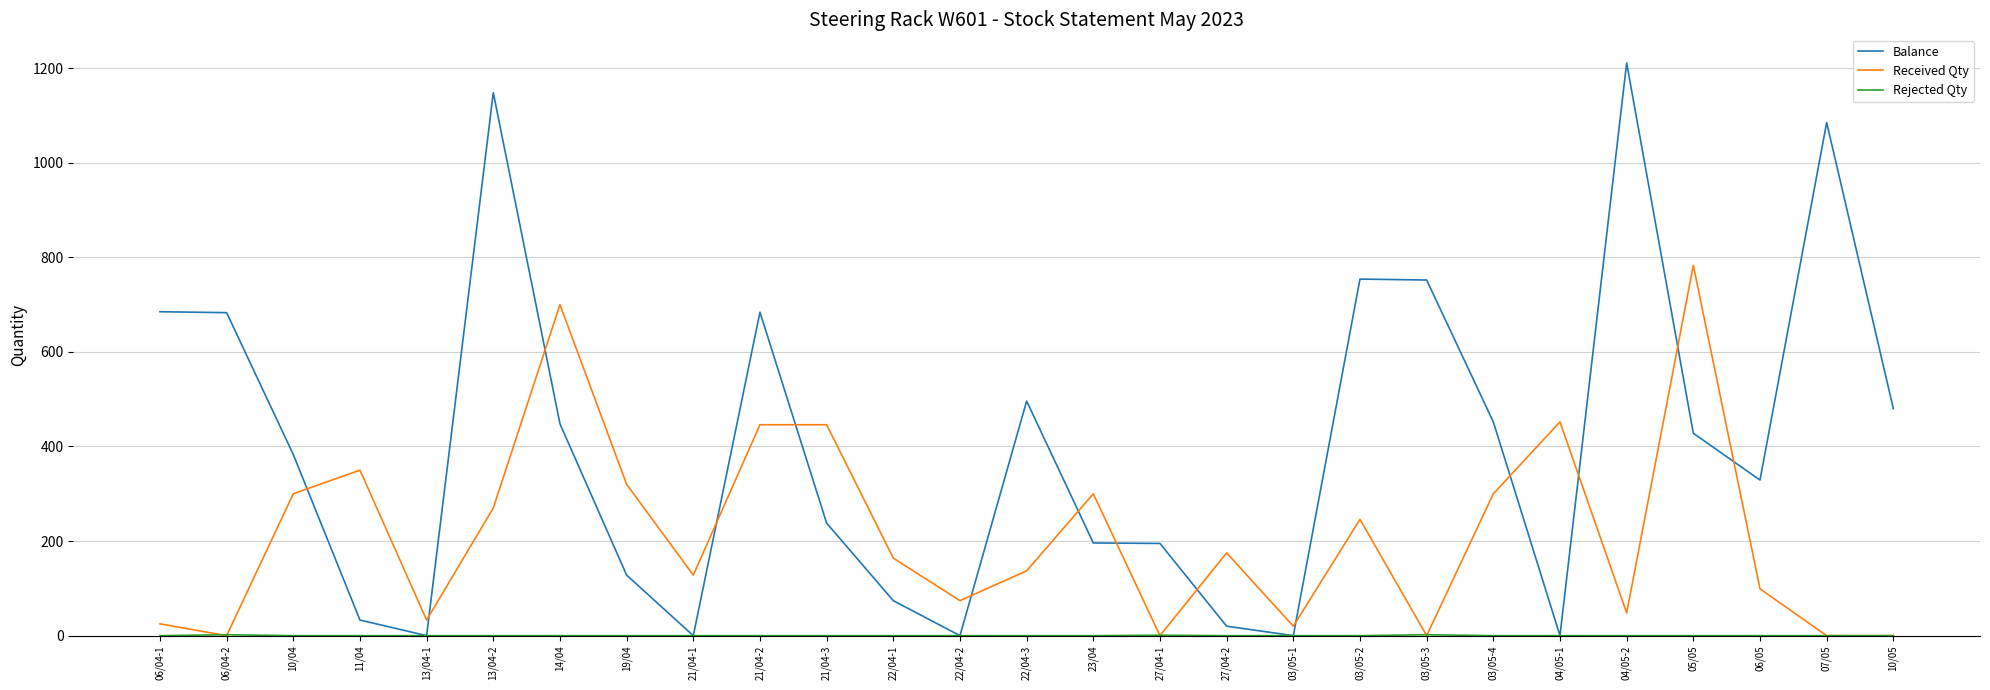

Does the chart have visible grid lines?

Yes